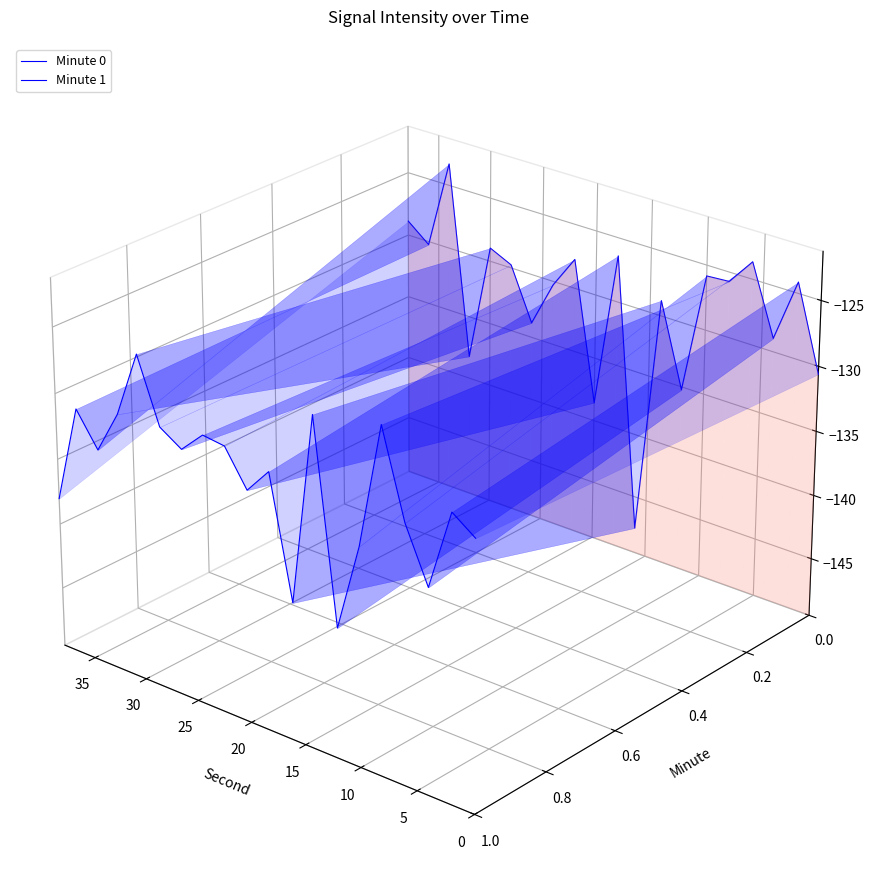

True or false: Minute 0 and Minute 1 intersect in this chart.

False